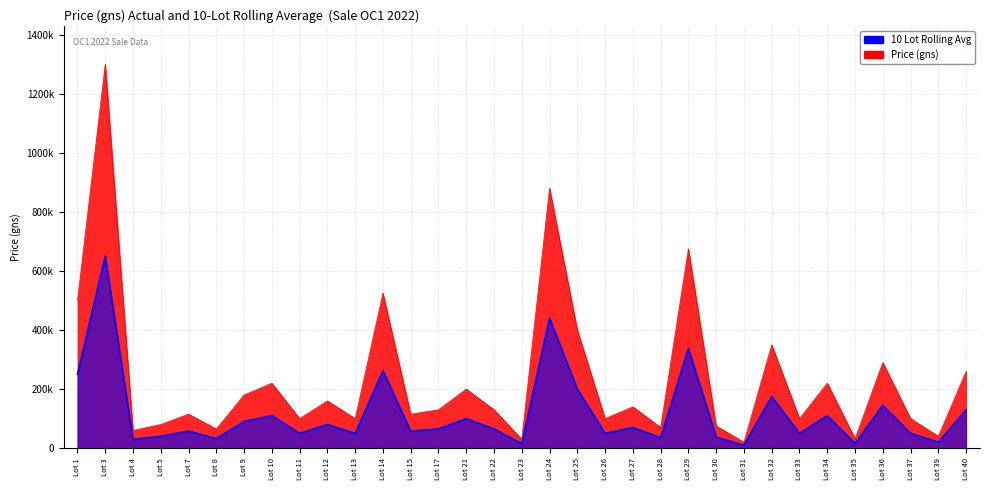

How many lines are shown in the chart?

2